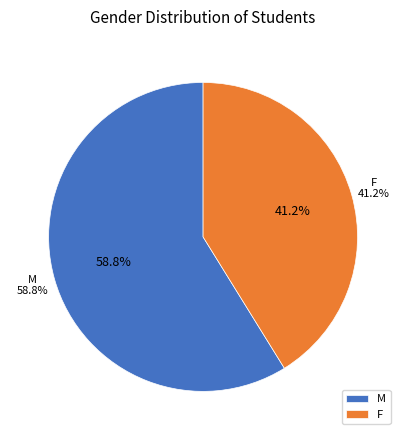

Is there a majority slice in this chart?

Yes